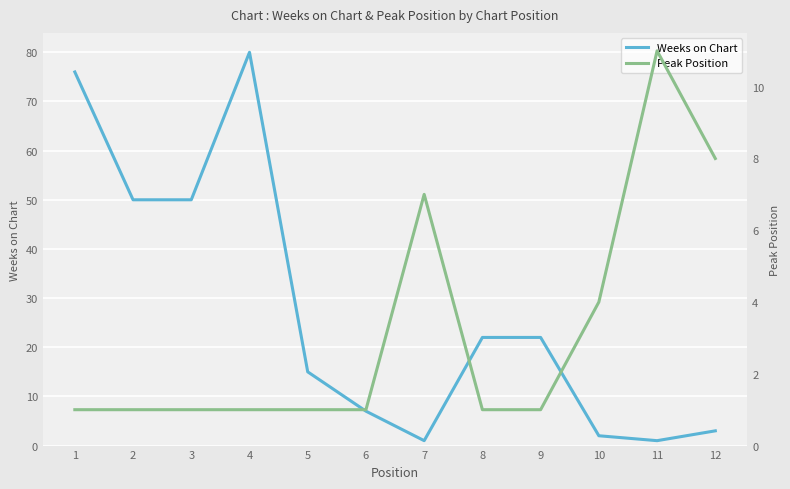

How many lines are shown in the chart?

2